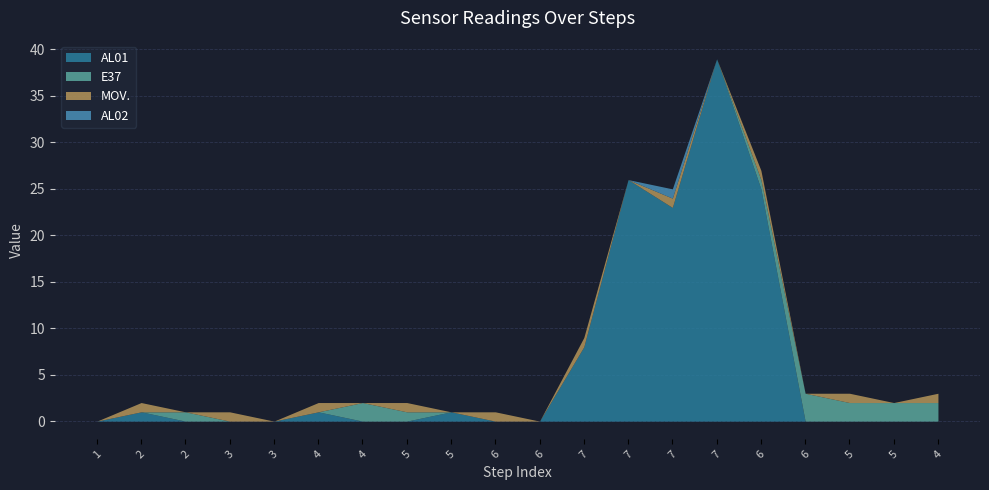

True or false: AL02 has more than 2 interior local peaks.

False